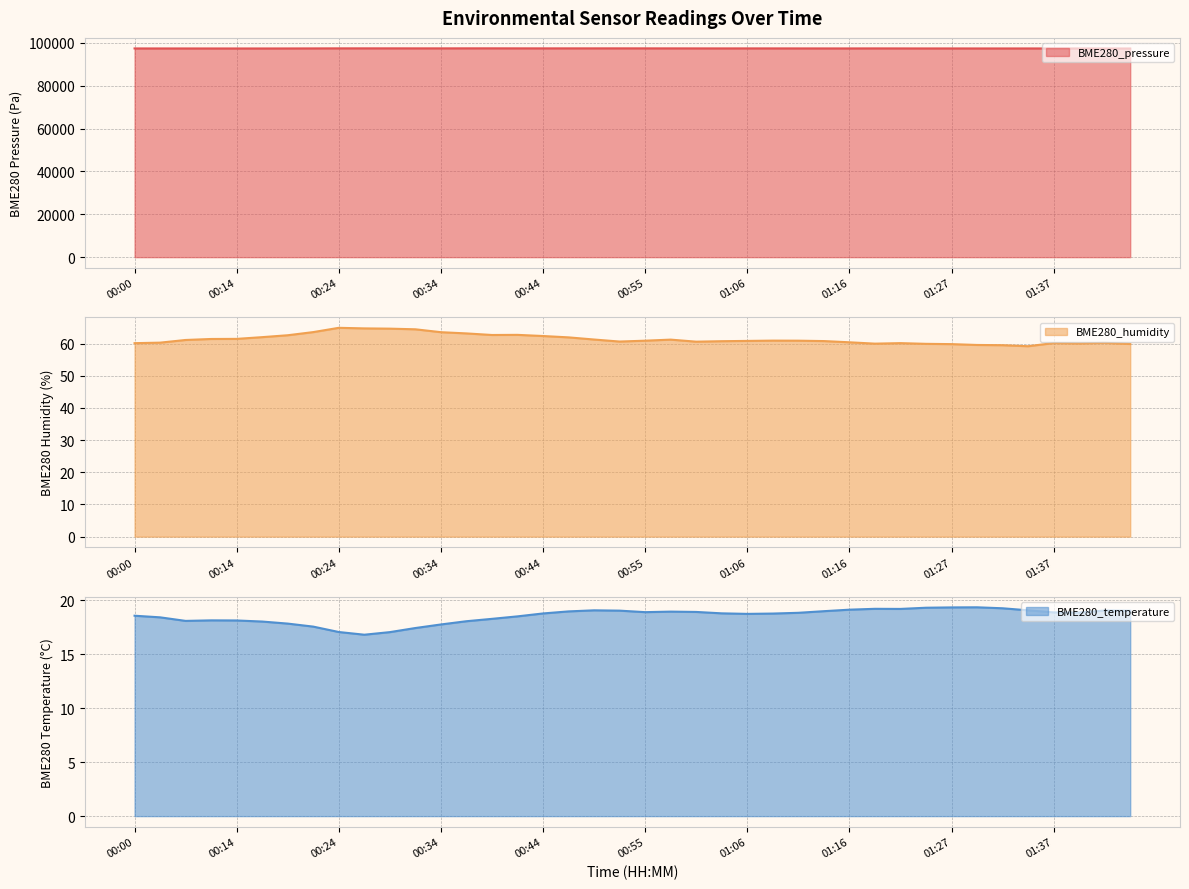

Rank the categories by BME280_pressure line value from lowest to highest.

39, 38, 00:55, 37, 00:44, 00:34, 36, 34, 00:24, 00:14, 01:06, 33, 31, 35, 00:00, 32, 28, 27, 30, 26, 23, 01:16, 25, 29, 22, 24, 21, 16, 11, 20, 17, 18, 12, 15, 01:27, 19, 10, 01:37, 13, 14